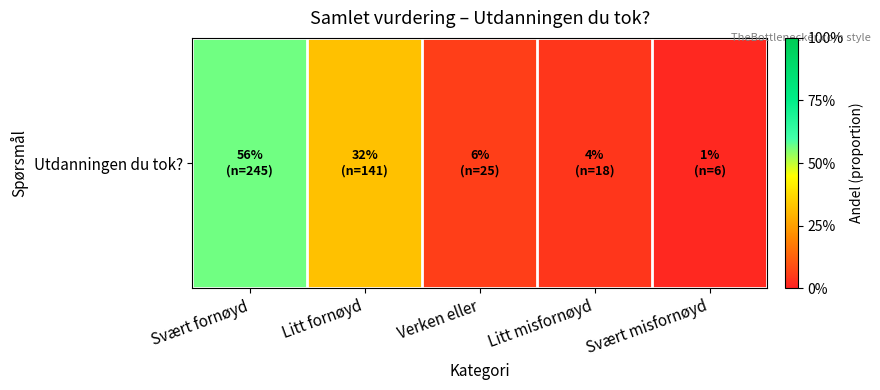

What is the change in value from Svært fornøyd to Svært misfornøyd?

-0.5